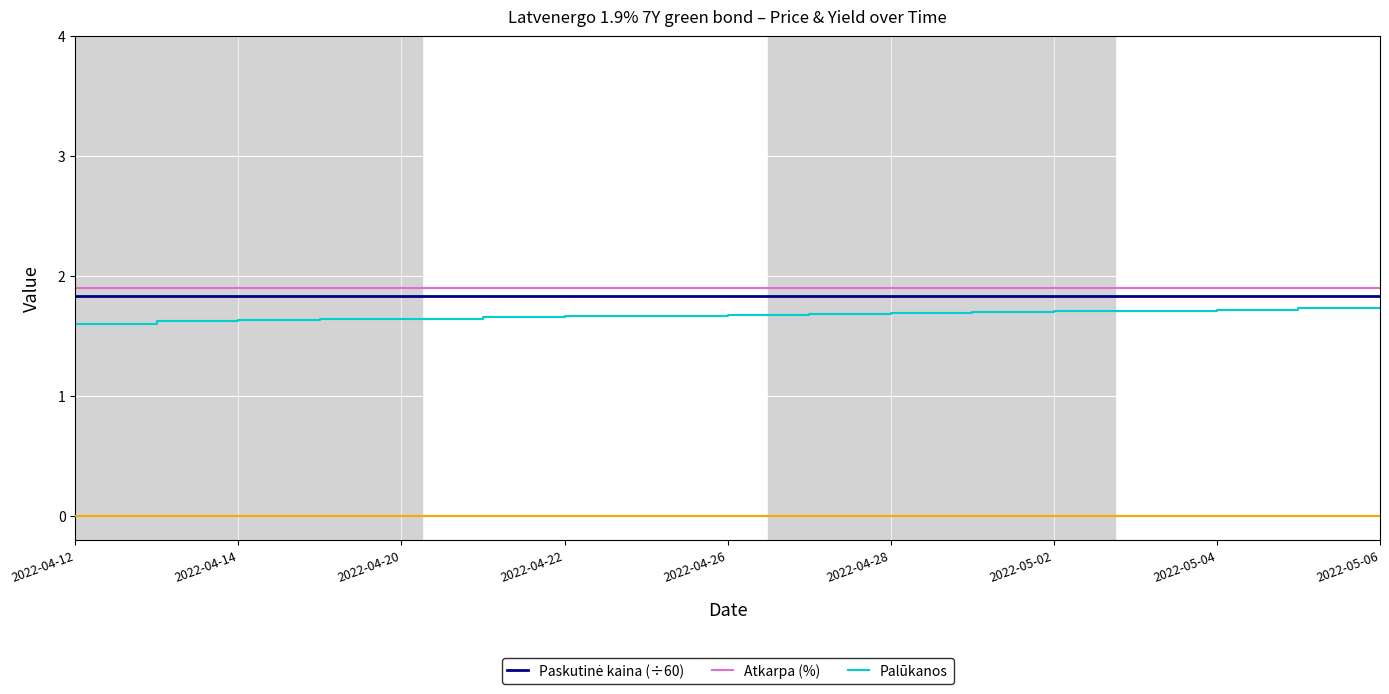

What are all the series names shown in the legend?

Paskutinė kaina (÷60), Atkarpa (%), Palūkanos